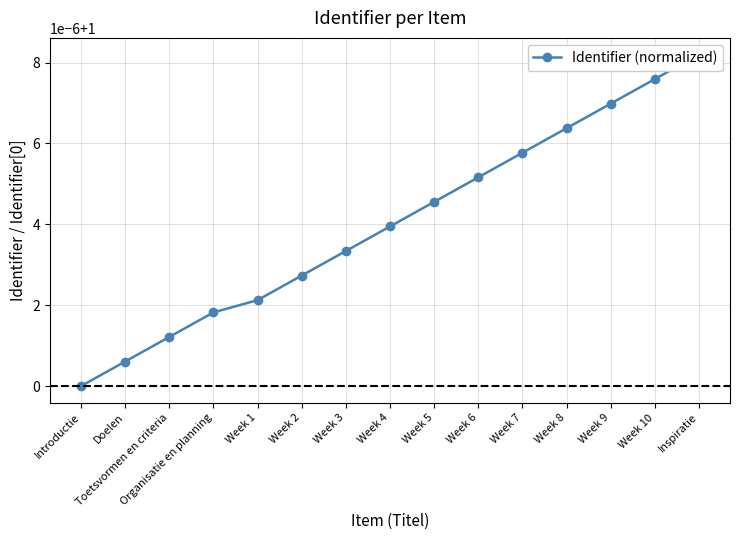

Count the number of data series in this chart.

1